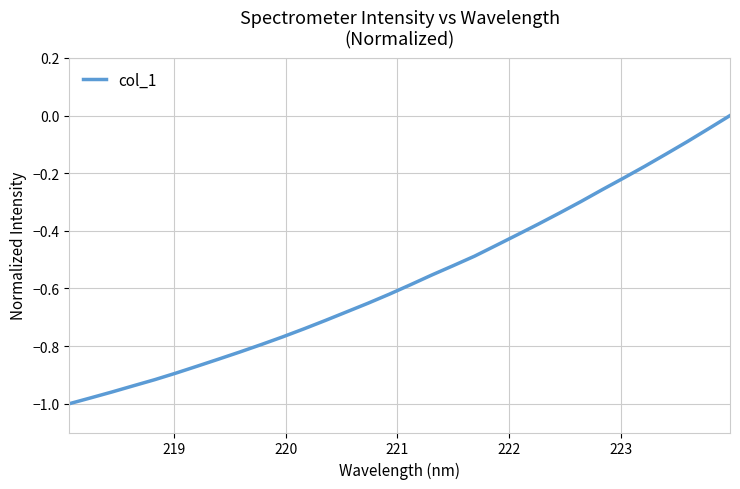

What is the difference between the maximum and minimum values?

1.0